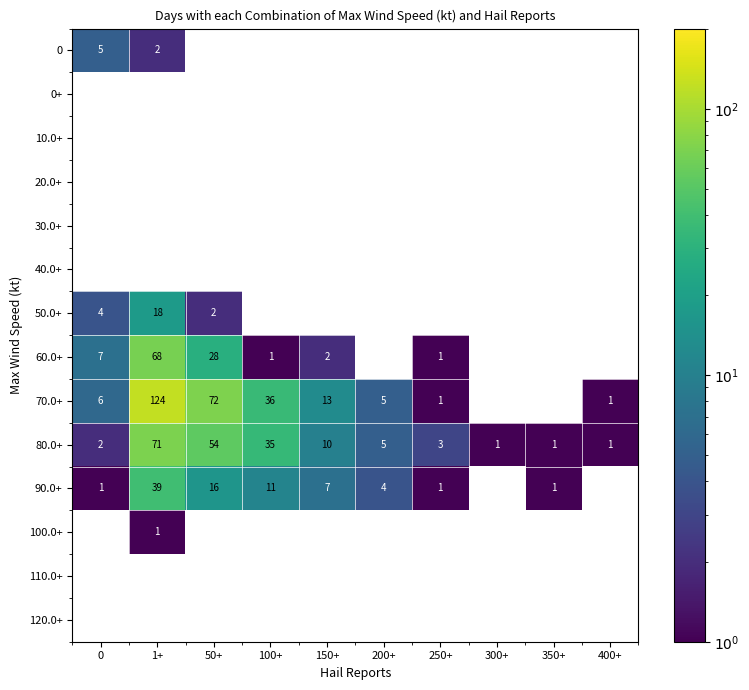

The 80.0+ series shows 71 at 1+. True or false?

True